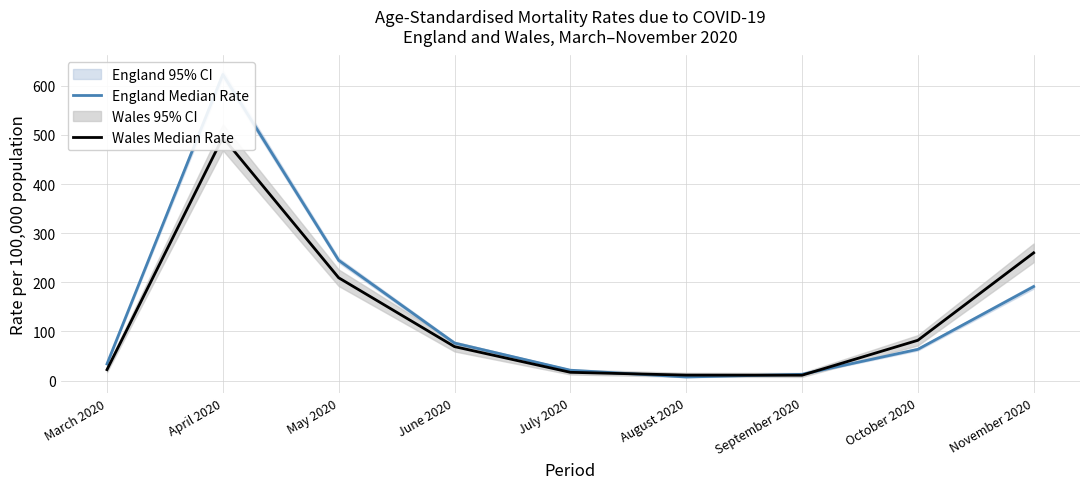

Which series has the largest range (max minus min)?

England Median Rate